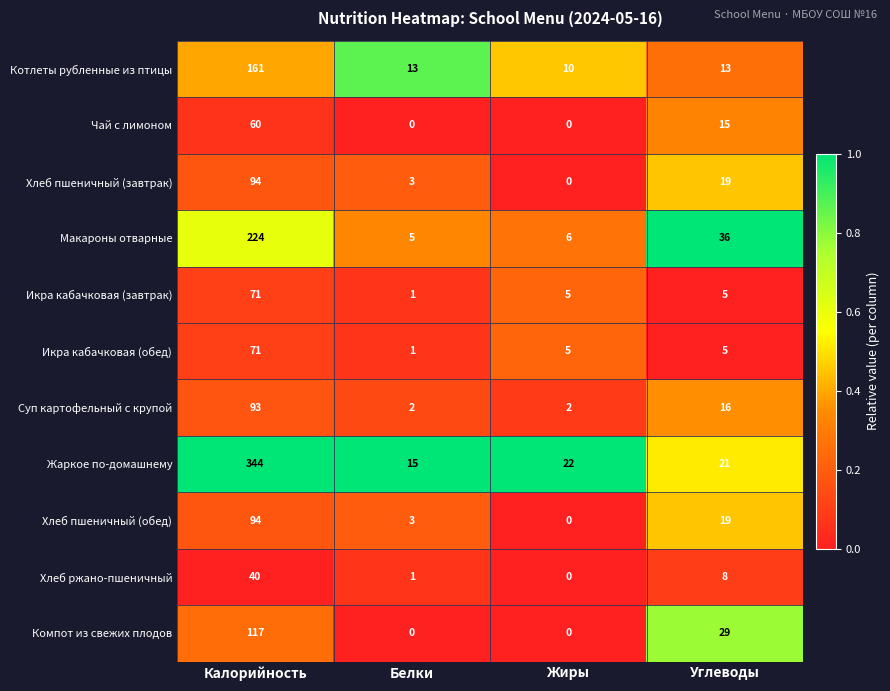

Rank the categories by Хлеб ржано-пшеничный value from highest to lowest.

Калорийность, Углеводы, Белки, Жиры